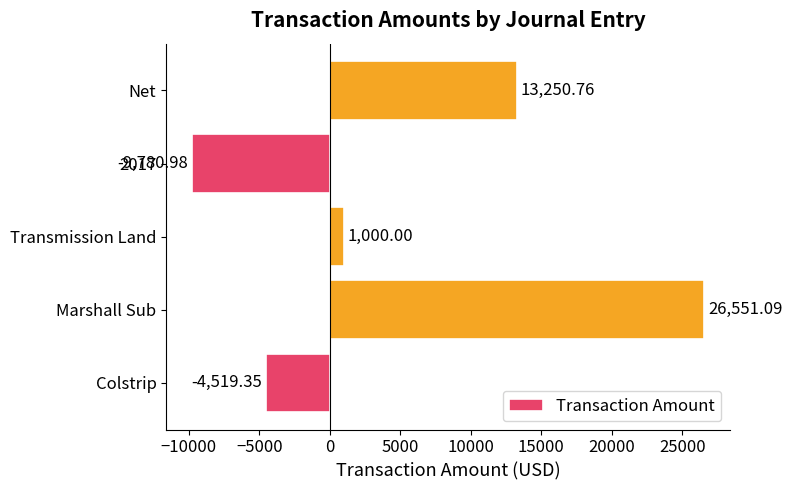

Rank the categories by value from highest to lowest.

Marshall Sub, Net, Transmission Land, Colstrip, 2017